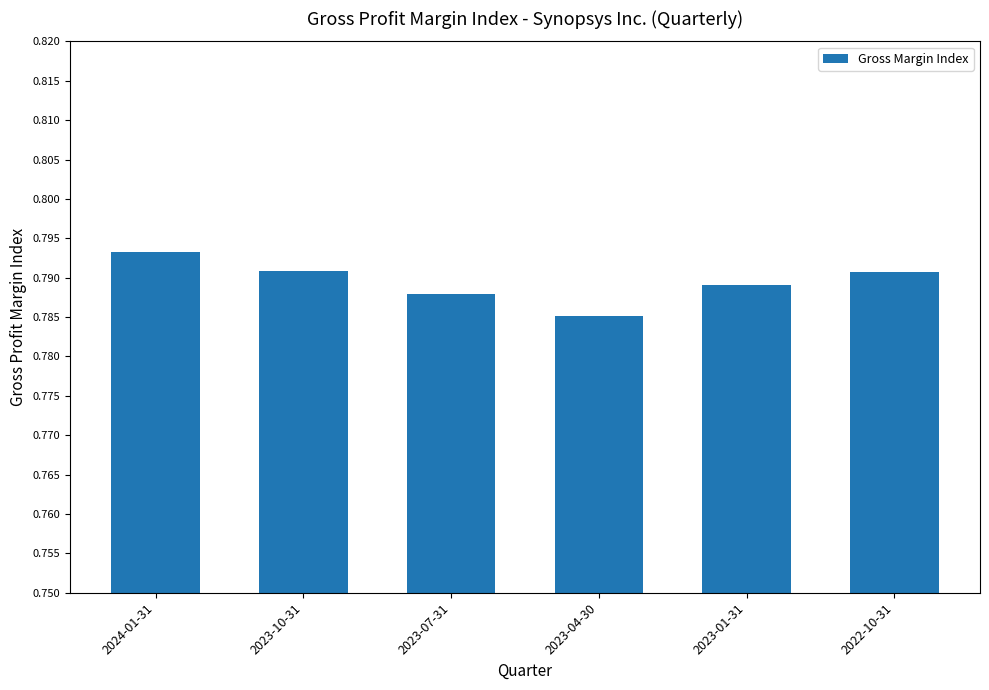

What is the label of the 5th bar from the left?

2023-01-31